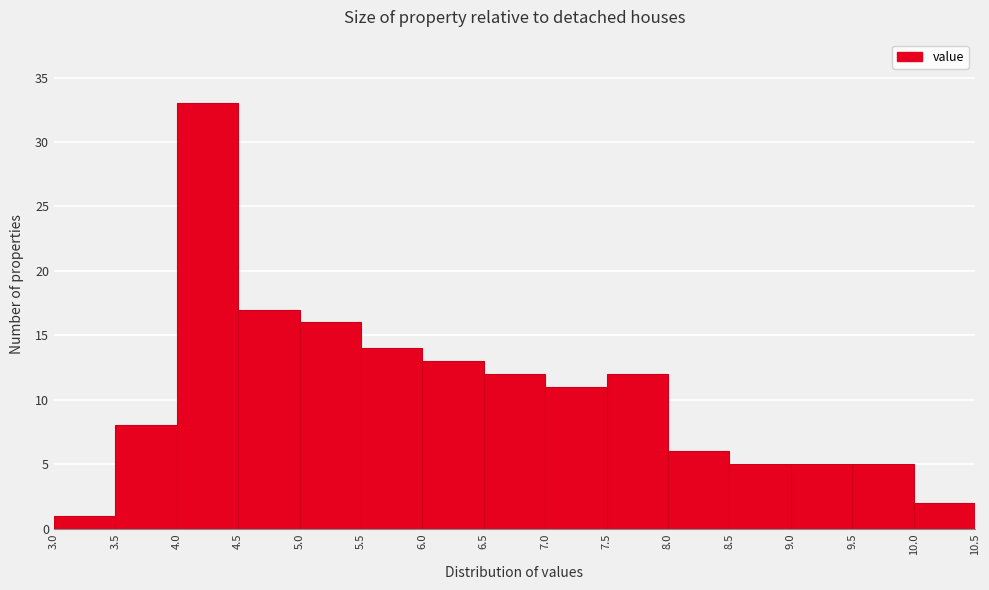

Reading left to right, transcribe this chart: for each bar, give the range it covers on the x-axis and its height. The values are not printed on the chart, so give them approximately, as read against the axis.

3.0 to 3.5: 1
3.5 to 4.0: 8
4.0 to 4.5: 33
4.5 to 5.0: 17
5.0 to 5.5: 16
5.5 to 6.0: 14
6.0 to 6.5: 13
6.5 to 7.0: 12
7.0 to 7.5: 11
7.5 to 8.0: 12
8.0 to 8.5: 6
8.5 to 9.0: 5
9.0 to 9.5: 5
9.5 to 10.0: 5
10.0 to 10.5: 2